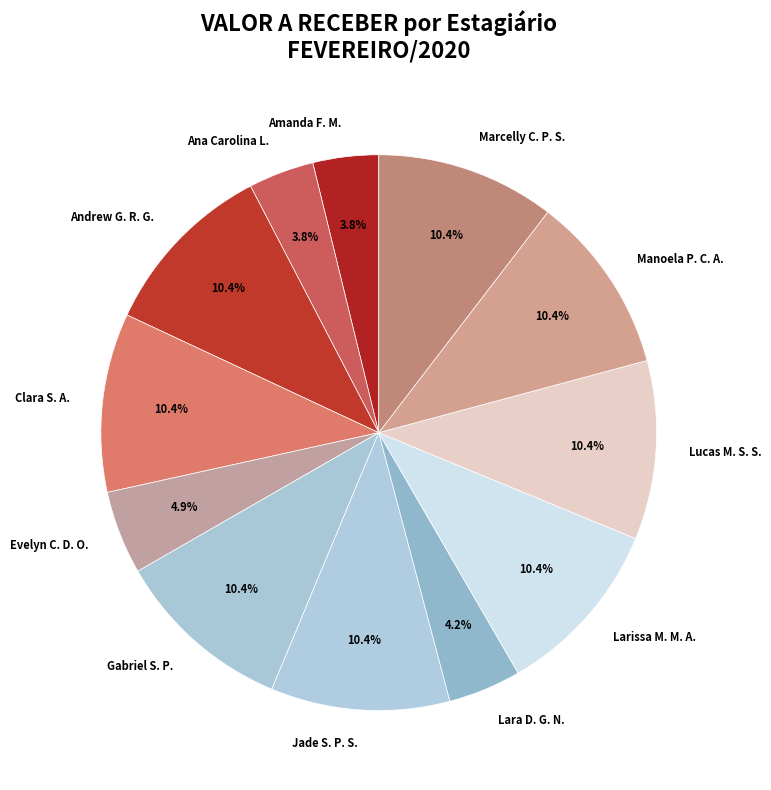

Is there a majority slice in this chart?

No